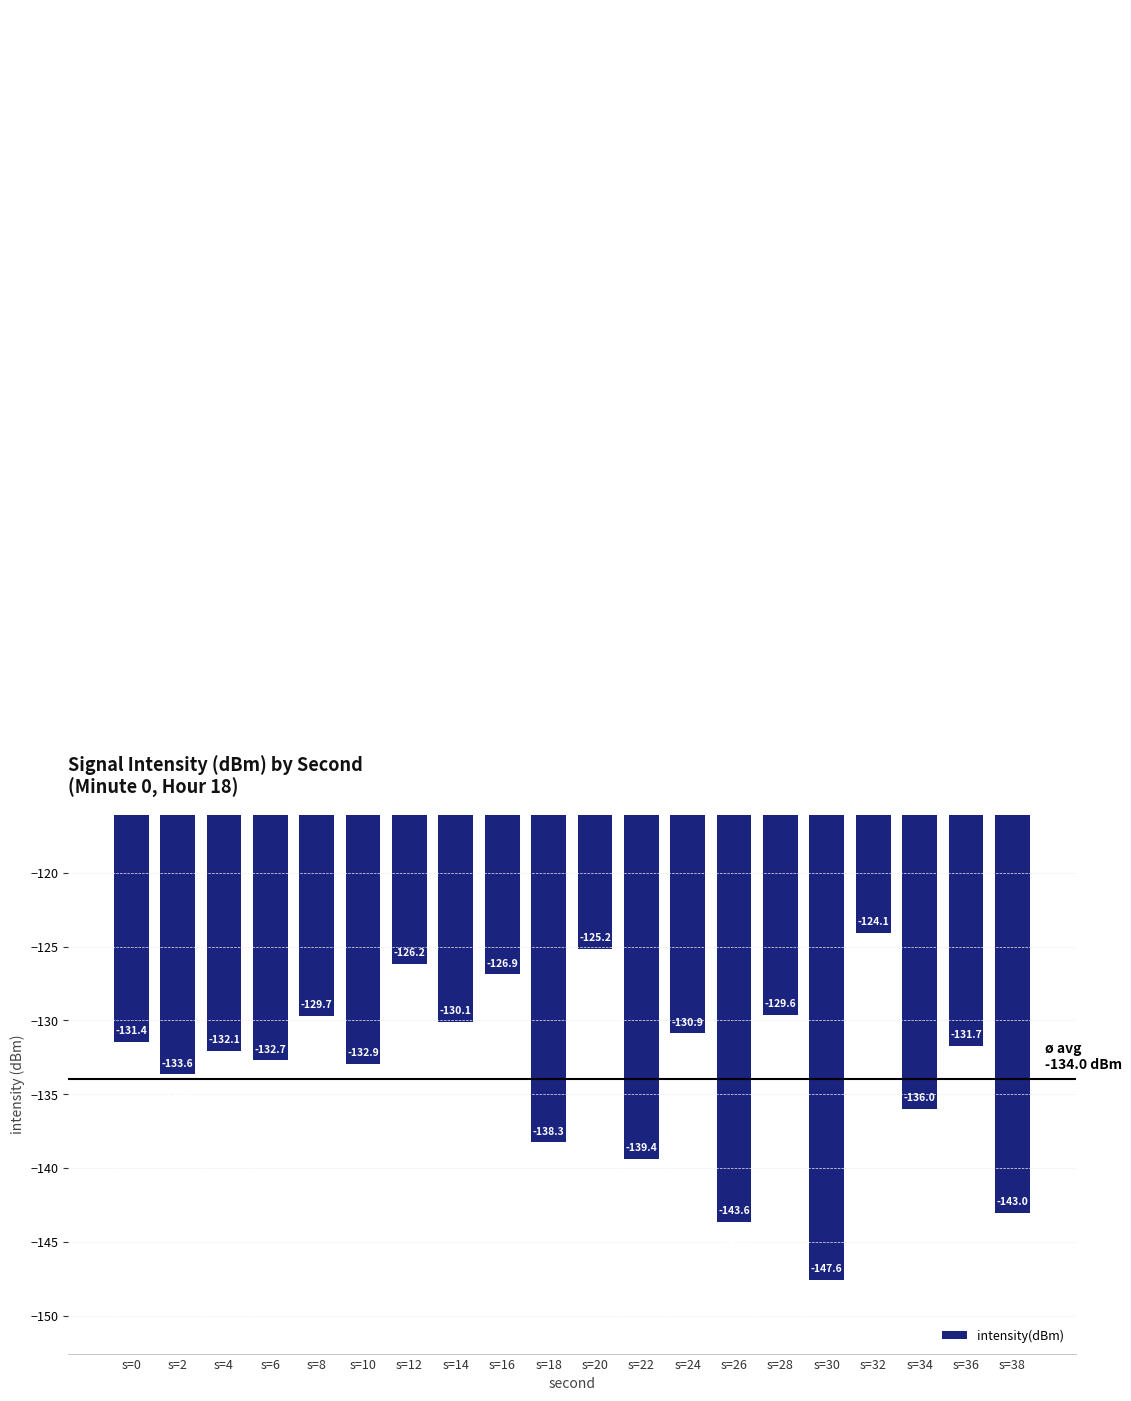

Which label corresponds to the largest value in the chart?

s=32